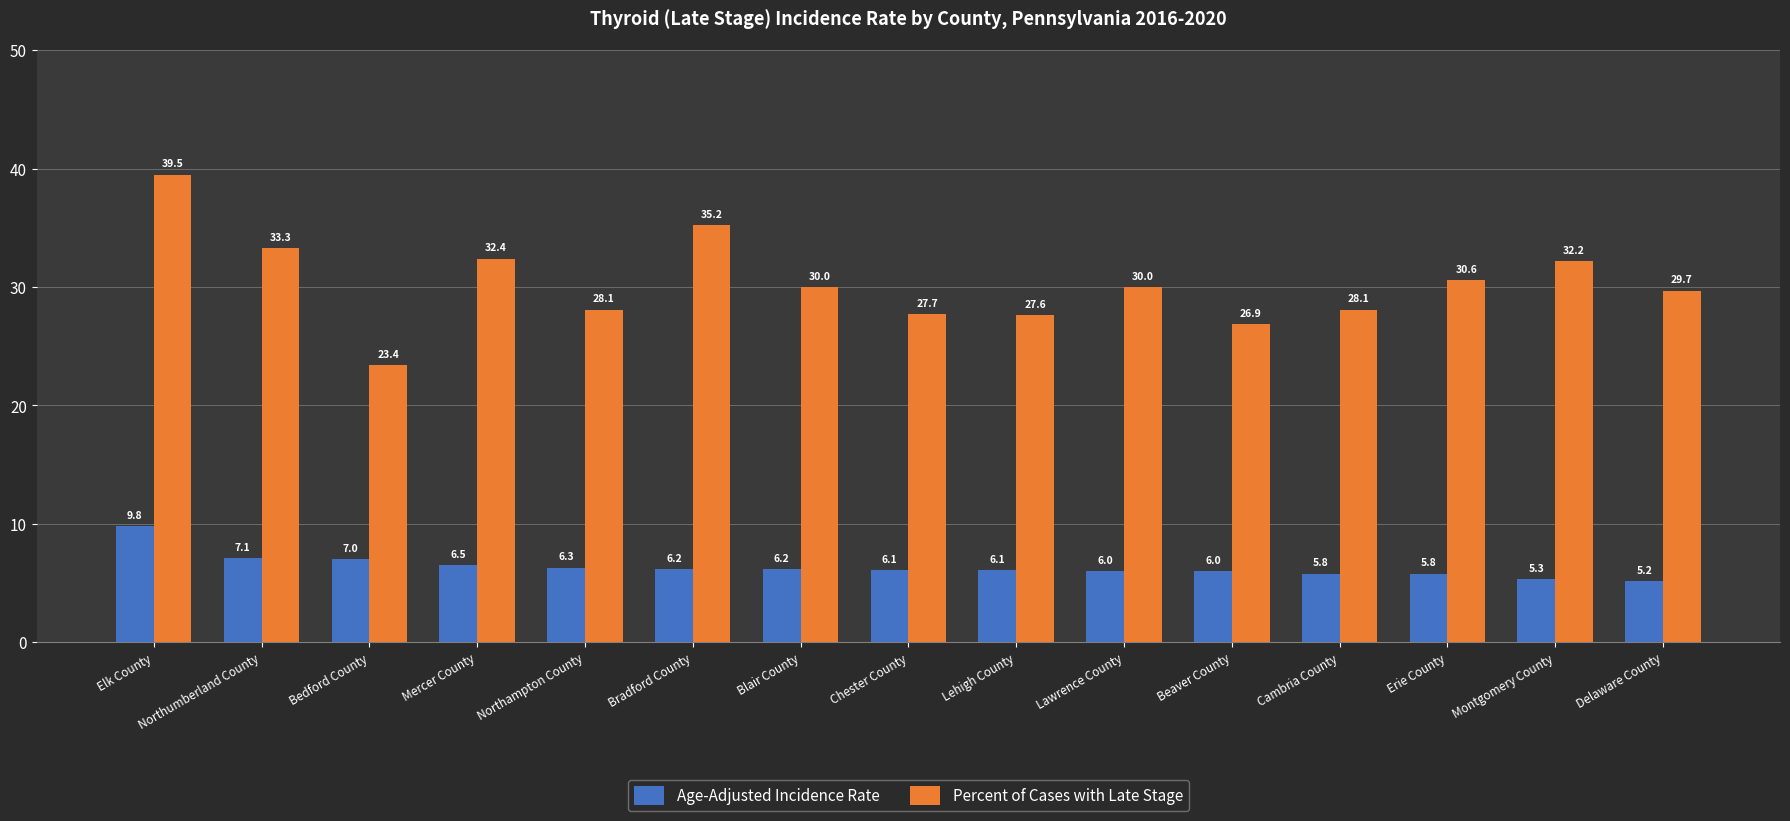

Reading right to left, transcribe all the data shown in this chart.

Age-Adjusted Incidence Rate: Delaware County=5.2	Montgomery County=5.3	Erie County=5.8	Cambria County=5.8	Beaver County=6.0	Lawrence County=6.0	Lehigh County=6.1	Chester County=6.1	Blair County=6.2	Bradford County=6.2	Northampton County=6.3	Mercer County=6.5	Bedford County=7.0	Northumberland County=7.1	Elk County=9.8
Percent of Cases with Late Stage: Delaware County=29.7	Montgomery County=32.2	Erie County=30.6	Cambria County=28.1	Beaver County=26.9	Lawrence County=30.0	Lehigh County=27.6	Chester County=27.7	Blair County=30.0	Bradford County=35.2	Northampton County=28.1	Mercer County=32.4	Bedford County=23.4	Northumberland County=33.3	Elk County=39.5